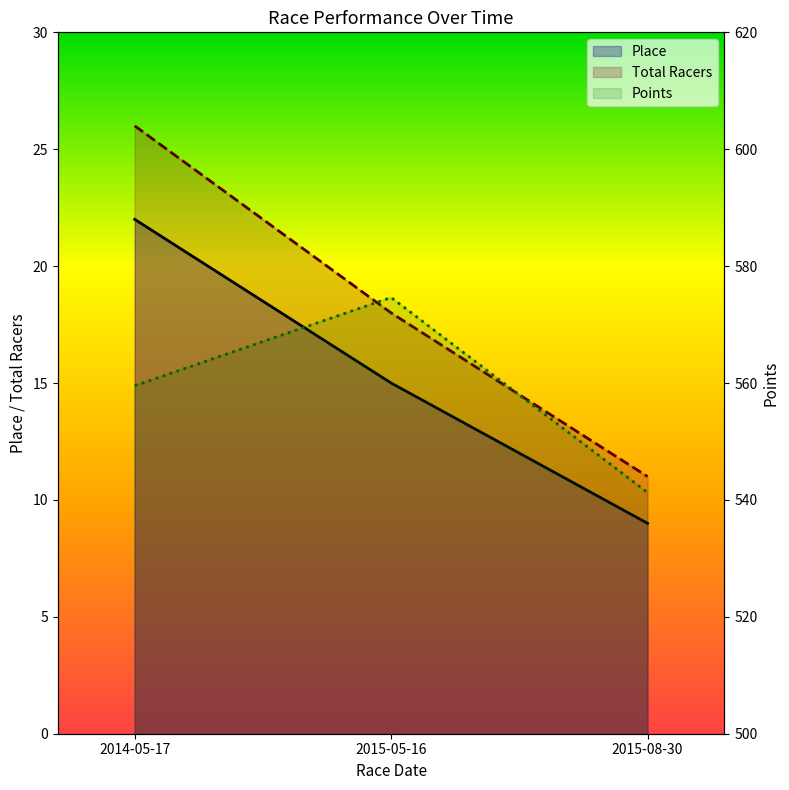

List the labels in order of Points value, largest first.

2015-05-16, 2014-05-17, 2015-08-30